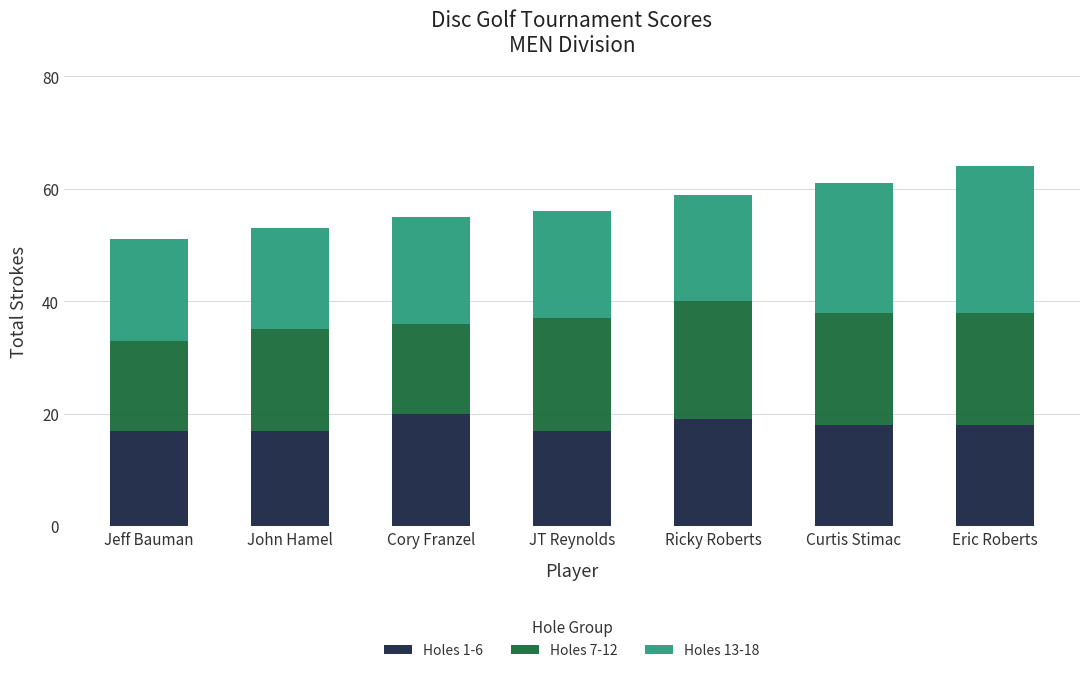

Is it true that Holes 1-6 equals 18 at Eric Roberts?

True